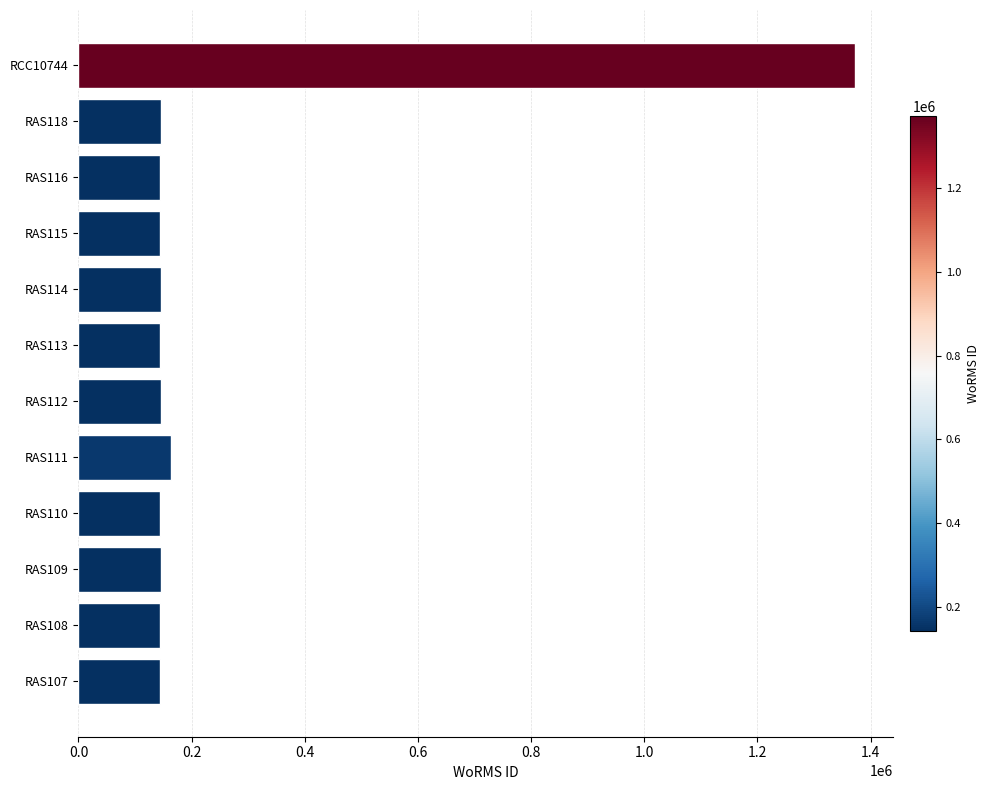

Which label corresponds to the largest value in the chart?

RCC10744